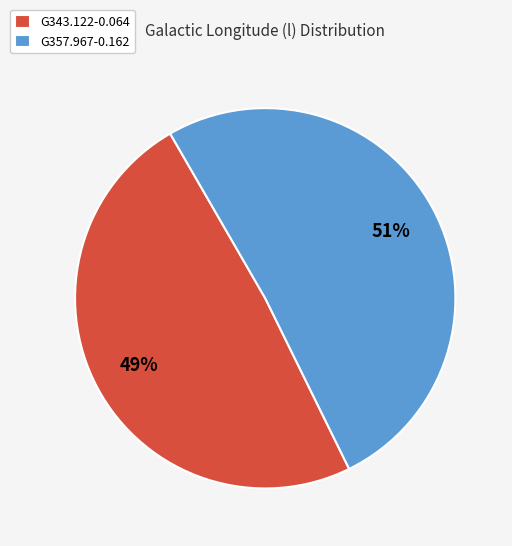

Does G357.967-0.162 represent more than half of the total?

Yes